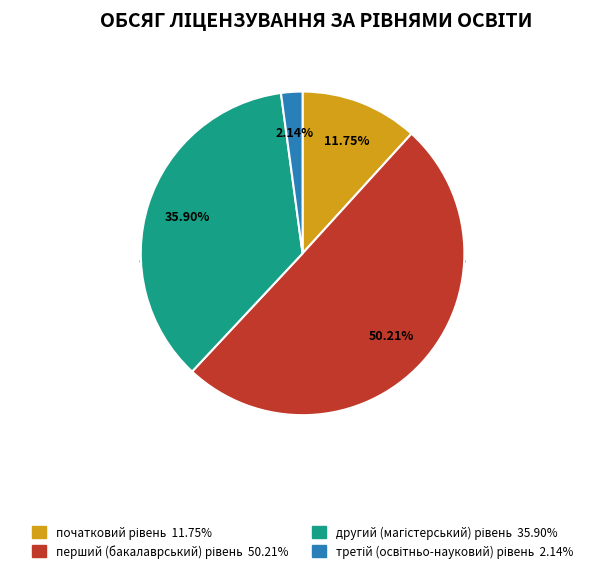

Rank the categories by value from lowest to highest.

третій (освітньо-науковий) рівень, початковий рівень (короткий цикл), другий (магістерський) рівень, перший (бакалаврський) рівень